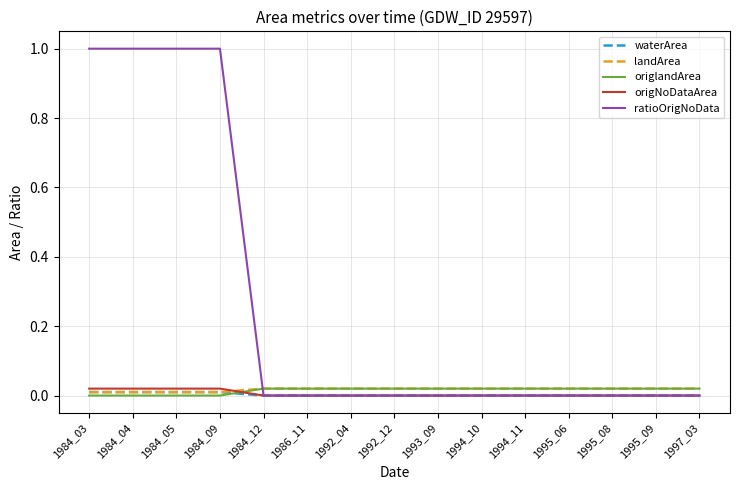

Which series changed the most between 1984_04 and 1986_11?

ratioOrigNoData